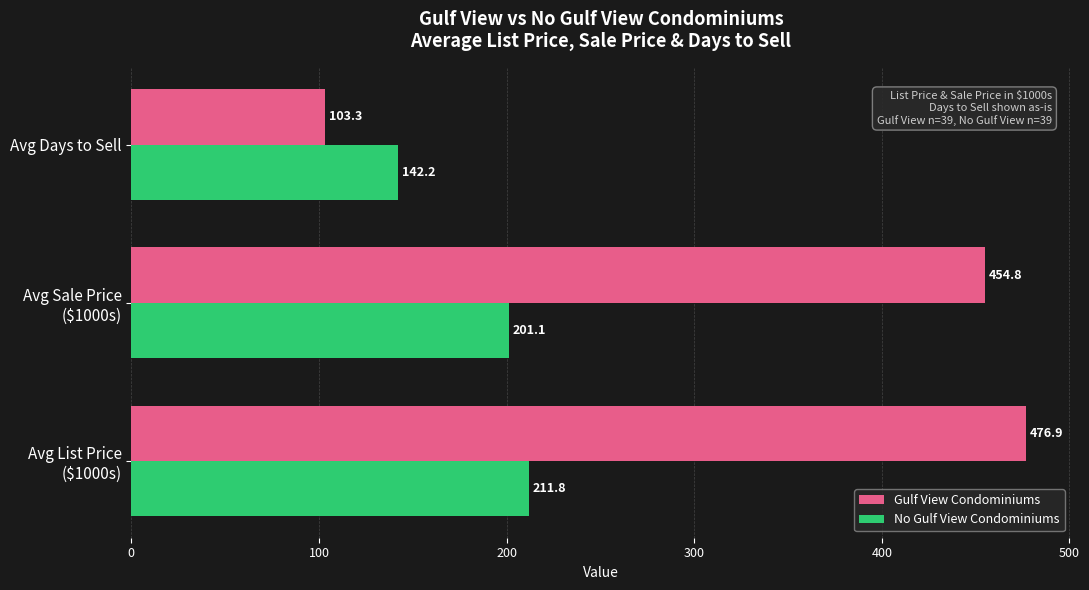

Rank the series by their maximum value, from highest to lowest.

Gulf View Condominiums, No Gulf View Condominiums